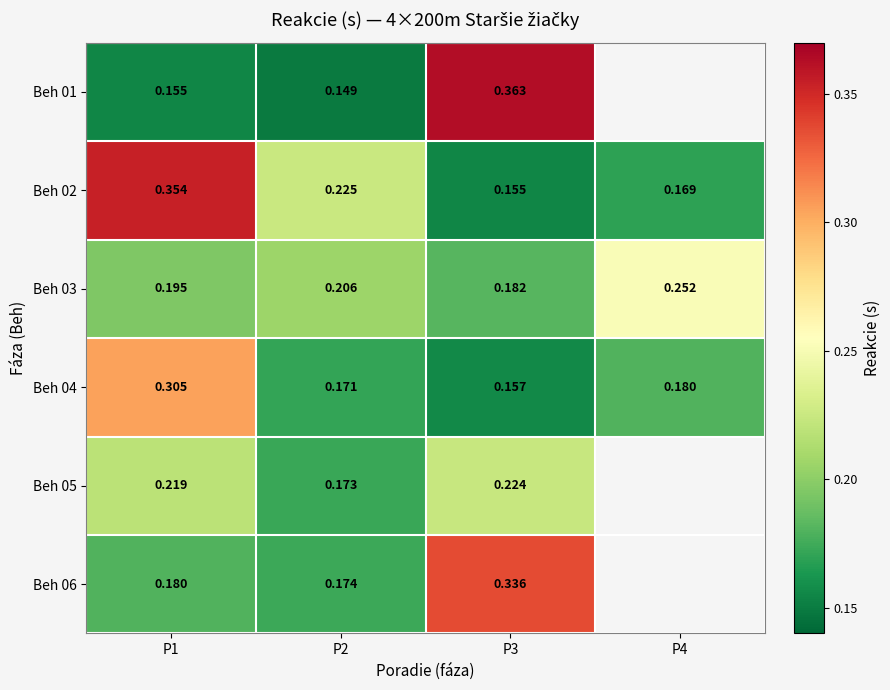

Which category has the highest value in the Beh 04 series?

P1